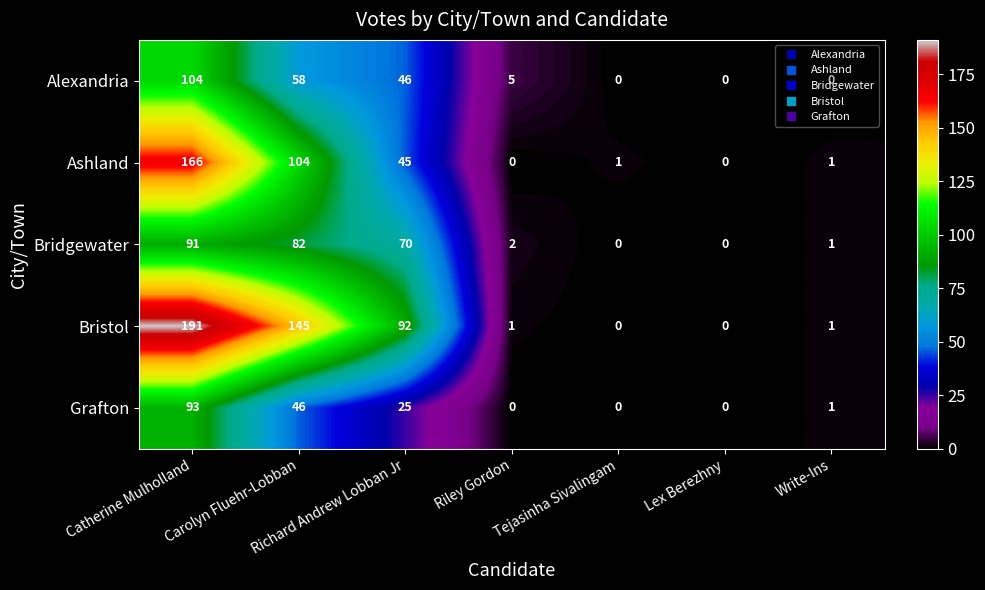

The Ashland series shows 45 at Richard Andrew Lobban Jr. True or false?

True